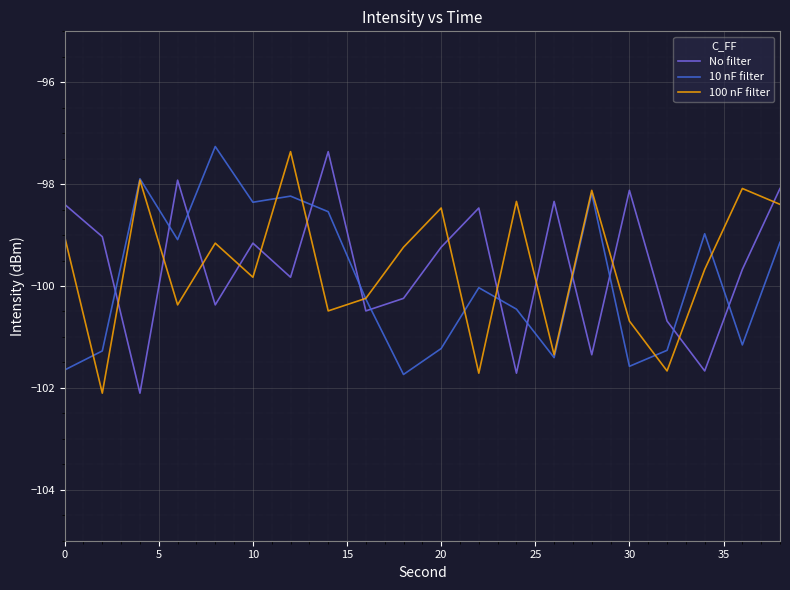

How many intersections are there between No filter and 100 nF filter?

14